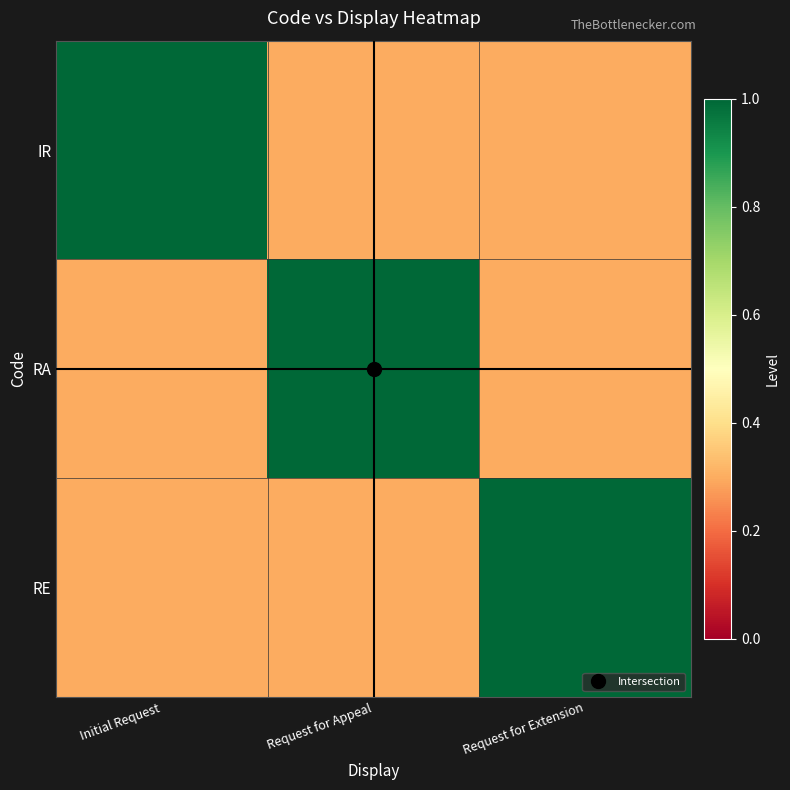

Which series has the widest spread of values?

IR